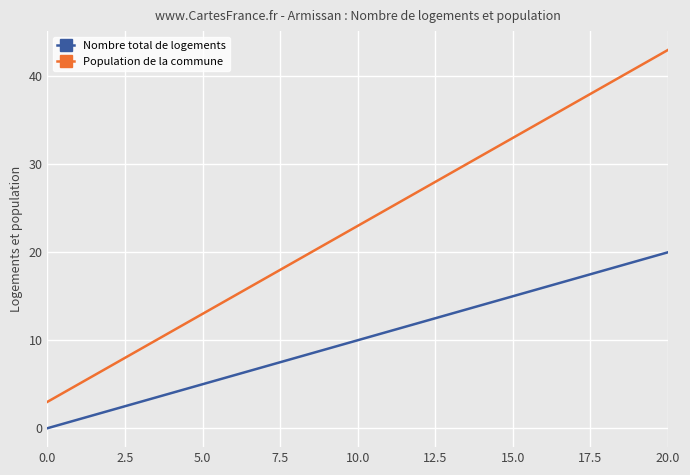

Which series has the widest spread of values?

Population de la commune